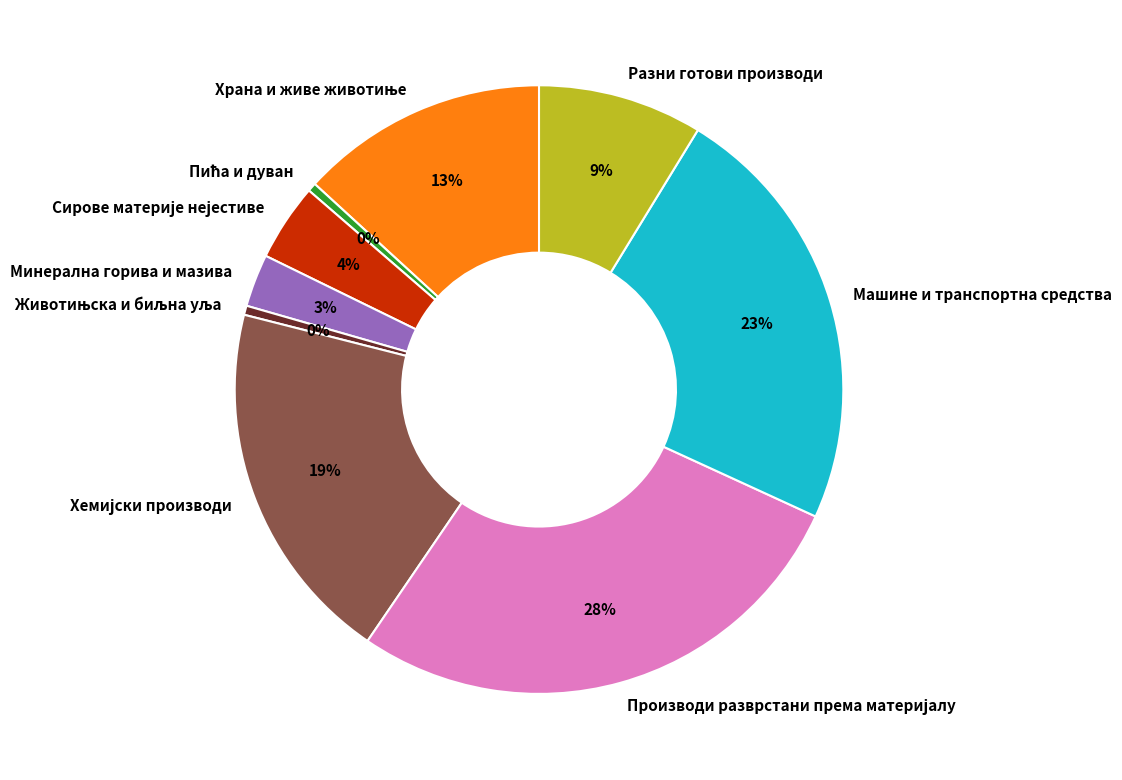

How many slices are in this pie chart?

9